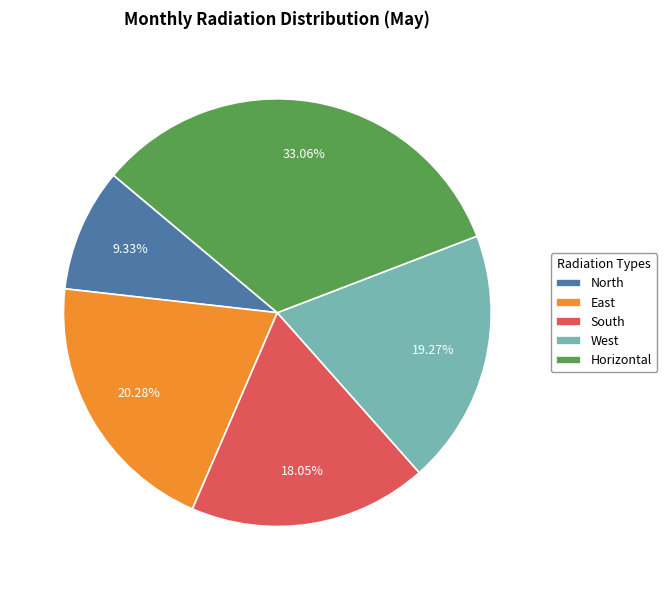

What is the total percentage of North and East?

29.6%